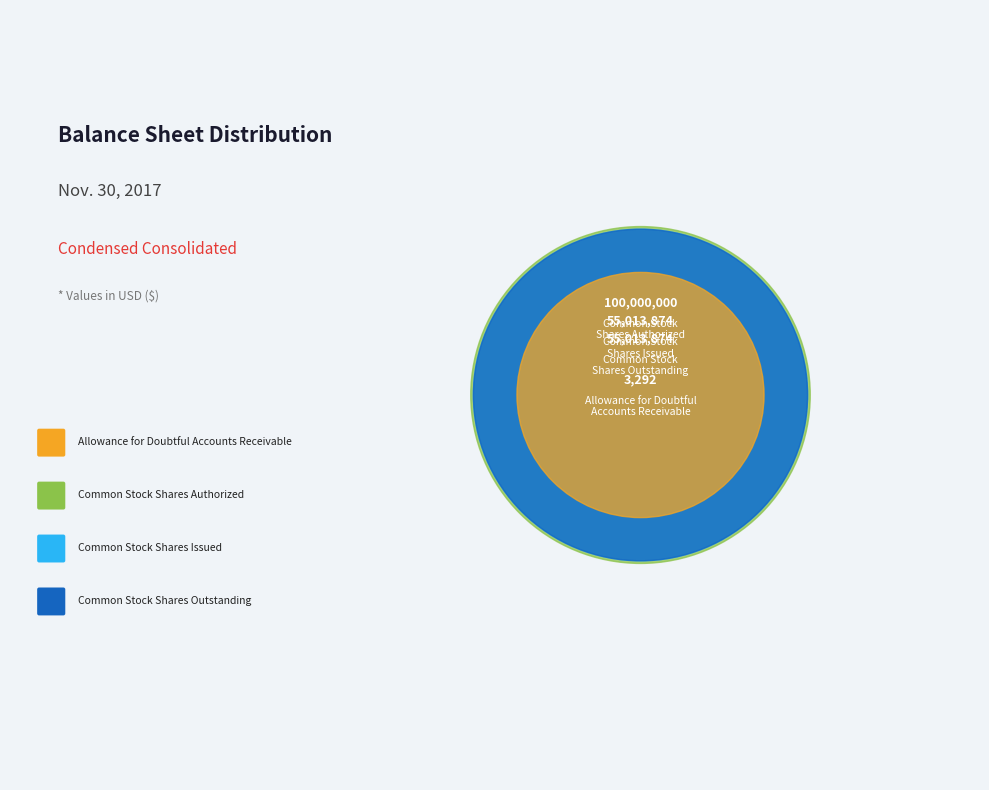

How many segments does this pie chart have?

4